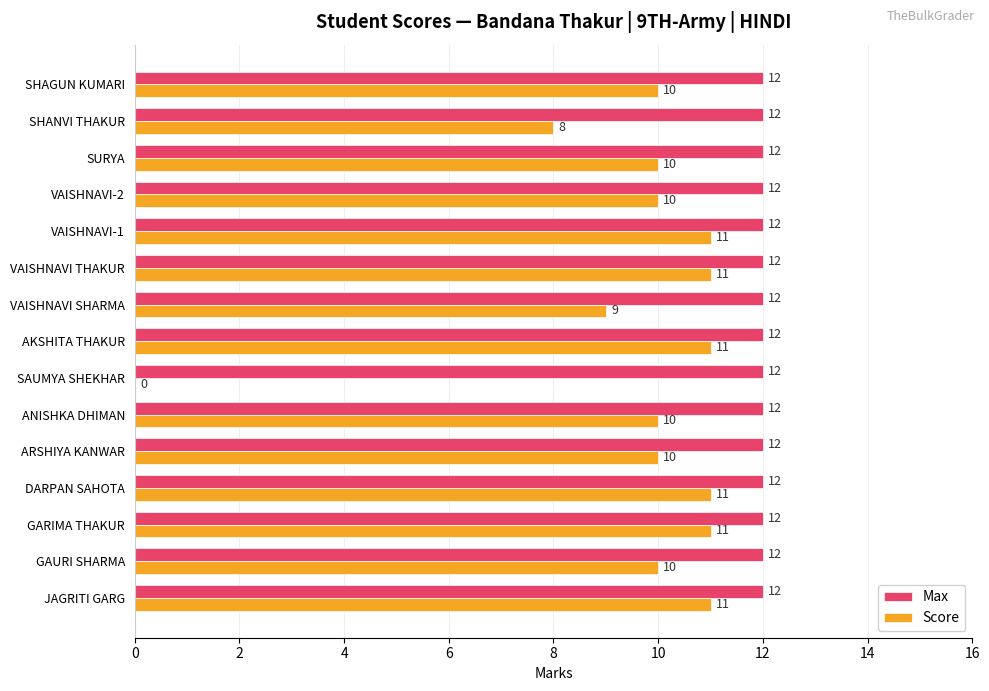

What is the sum of all Max values?

180